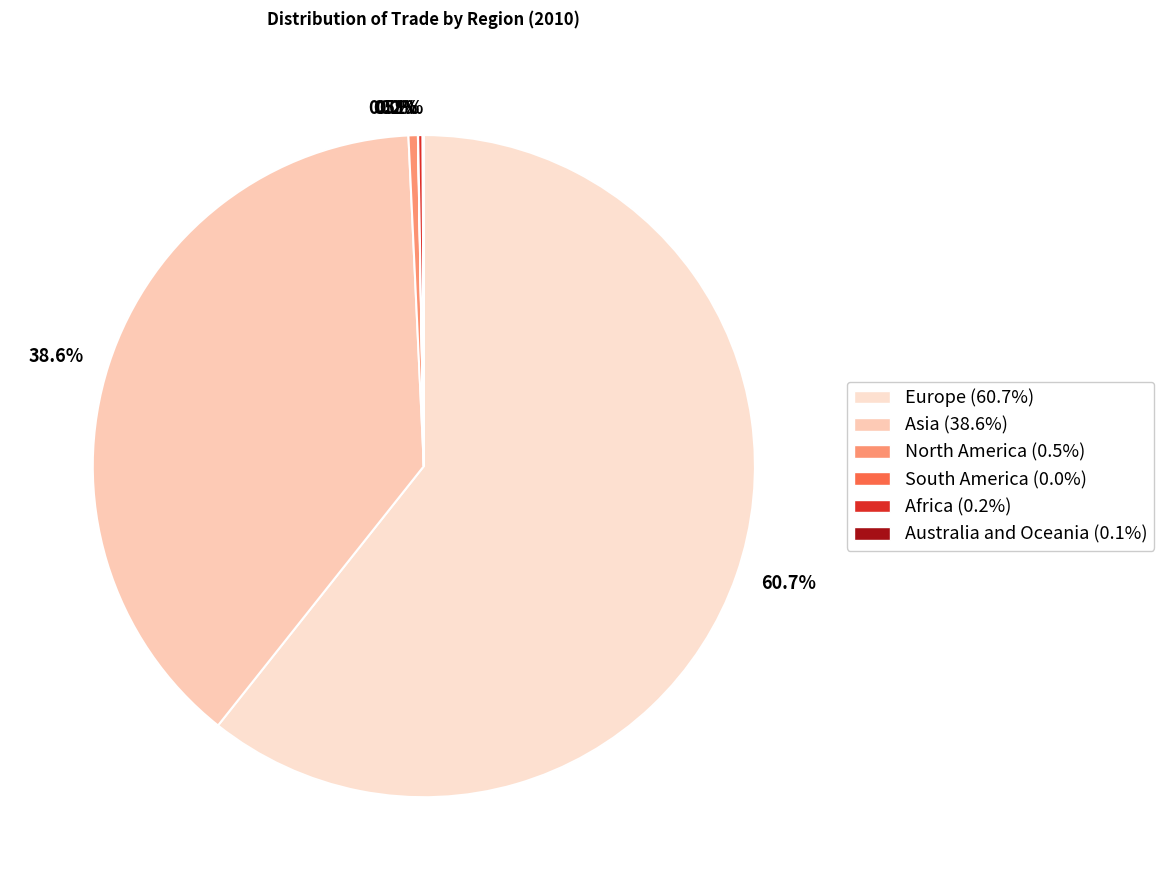

What is the majority slice?

60.7%